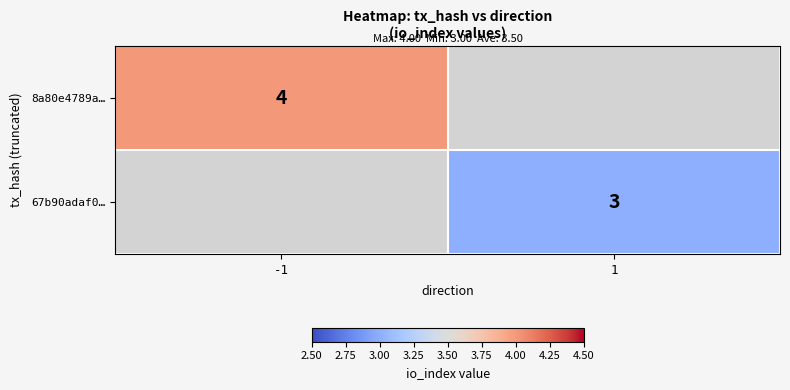

Which label corresponds to the smallest value in the chart?

1